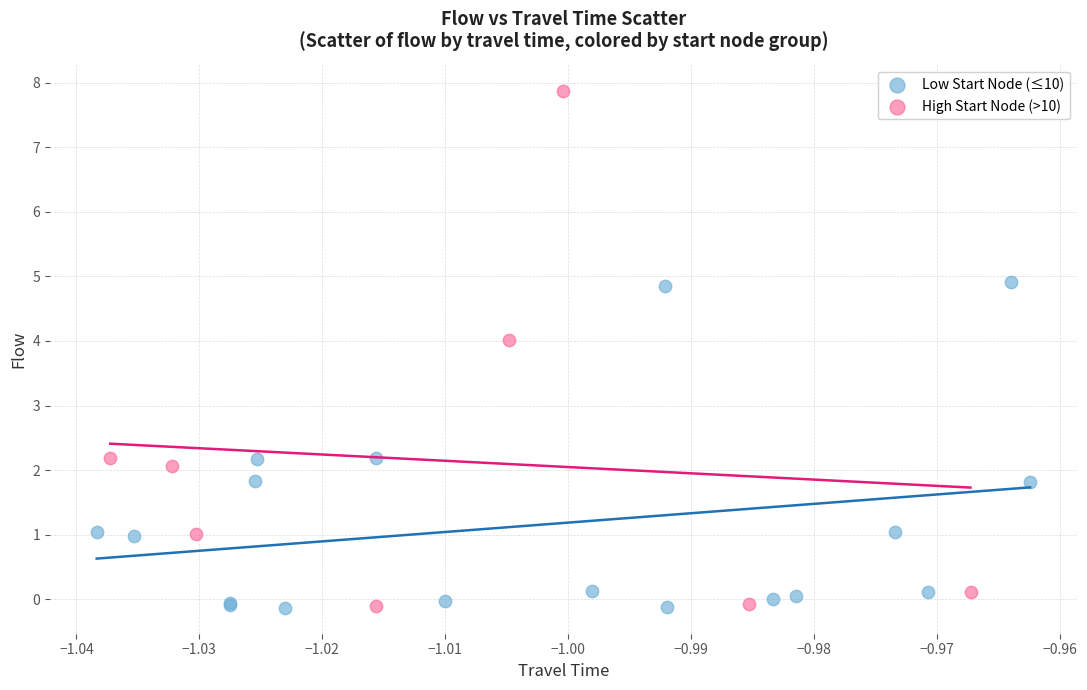

Which series reaches the maximum Y coordinate?

High Start Node (>10)